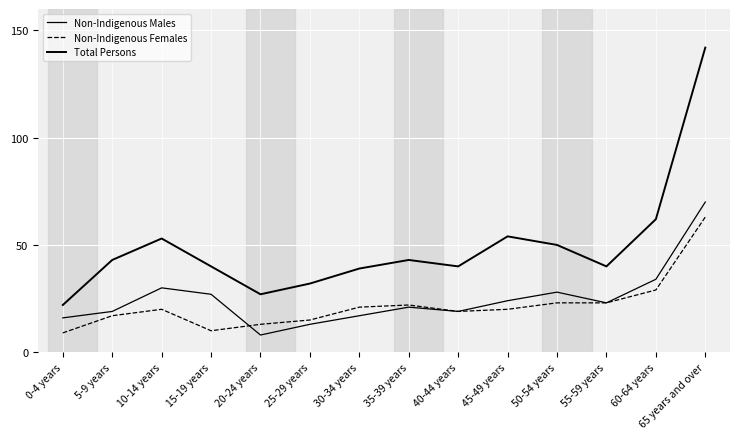

Count the number of categories in the chart.

14